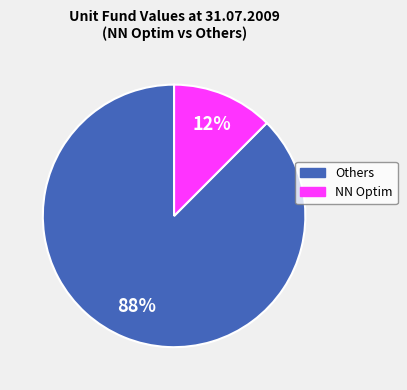

To the nearest percent, what is the average slice percentage?

50%